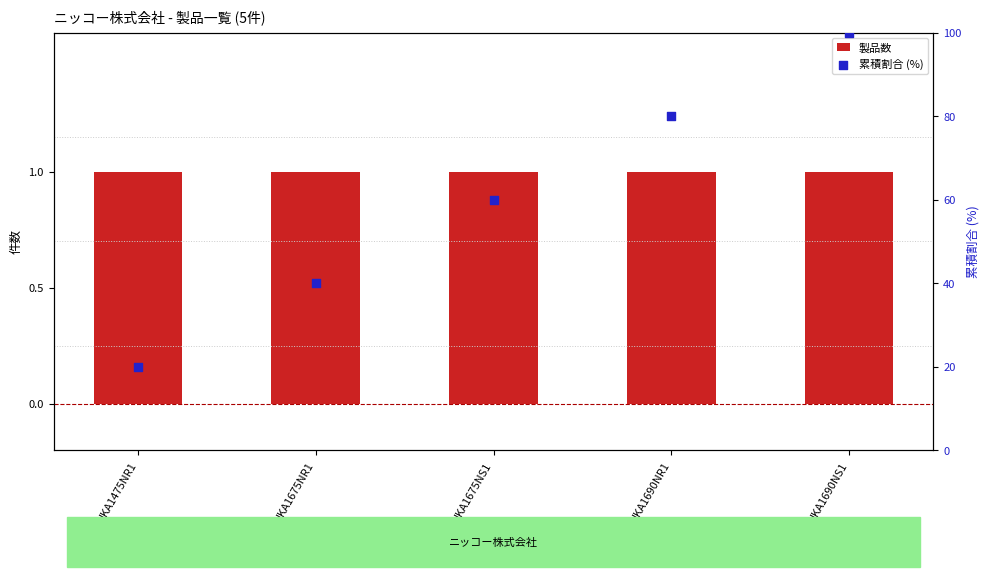

At how many categories does at least one series exceed 40?

3